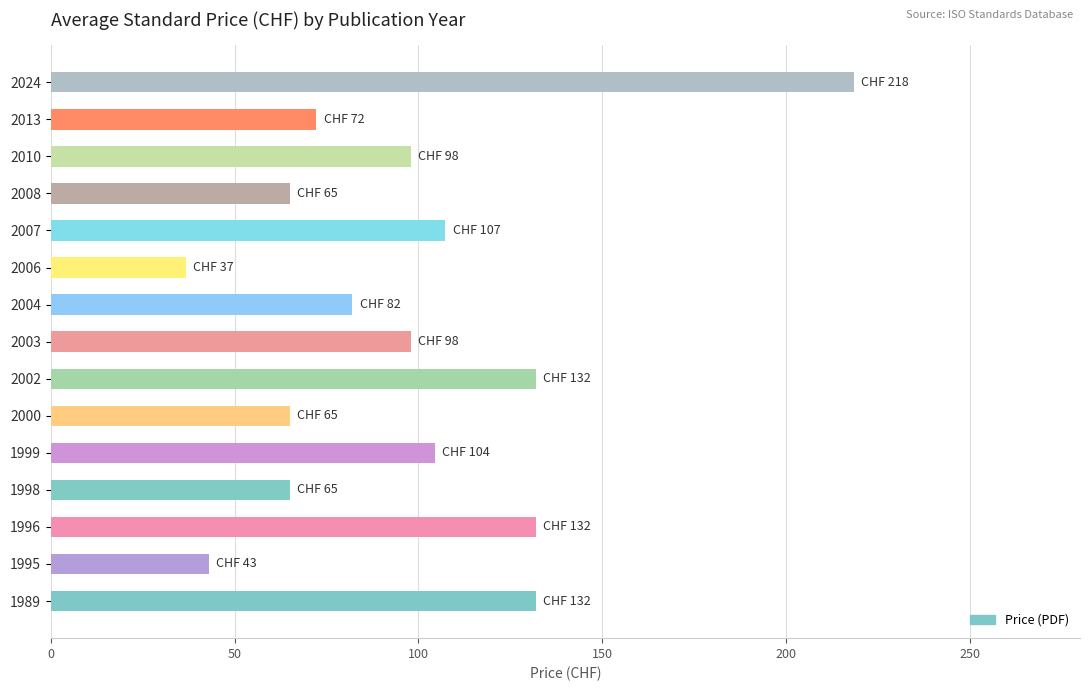

What is the greatest value displayed?

218.5